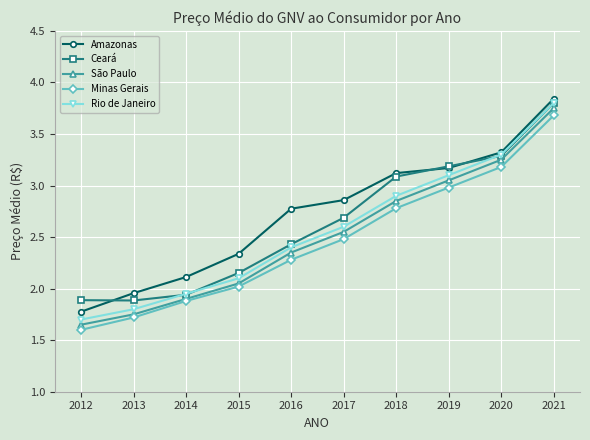

What is the value of the Rio de Janeiro point at the 1st from the left?

1.7